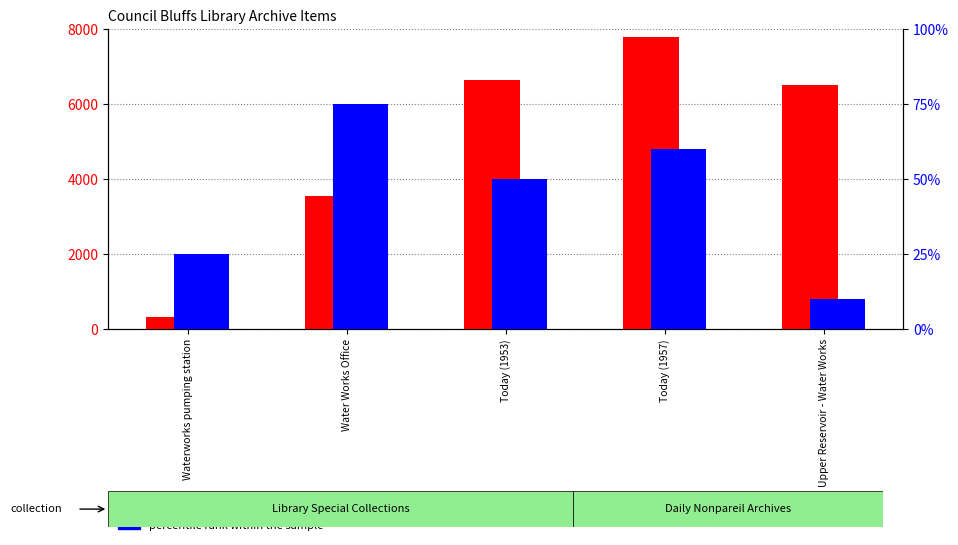

At how many categories does at least one series exceed 2200?

4